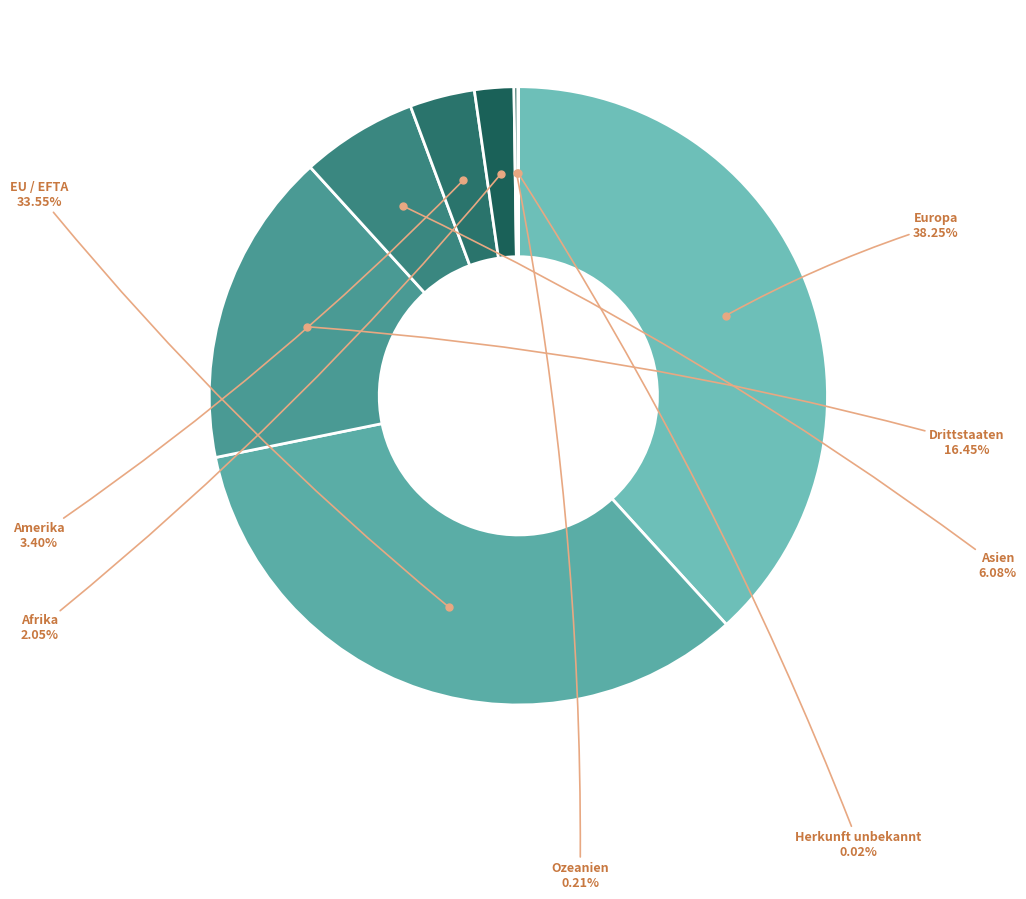

Is there a majority slice in this chart?

No